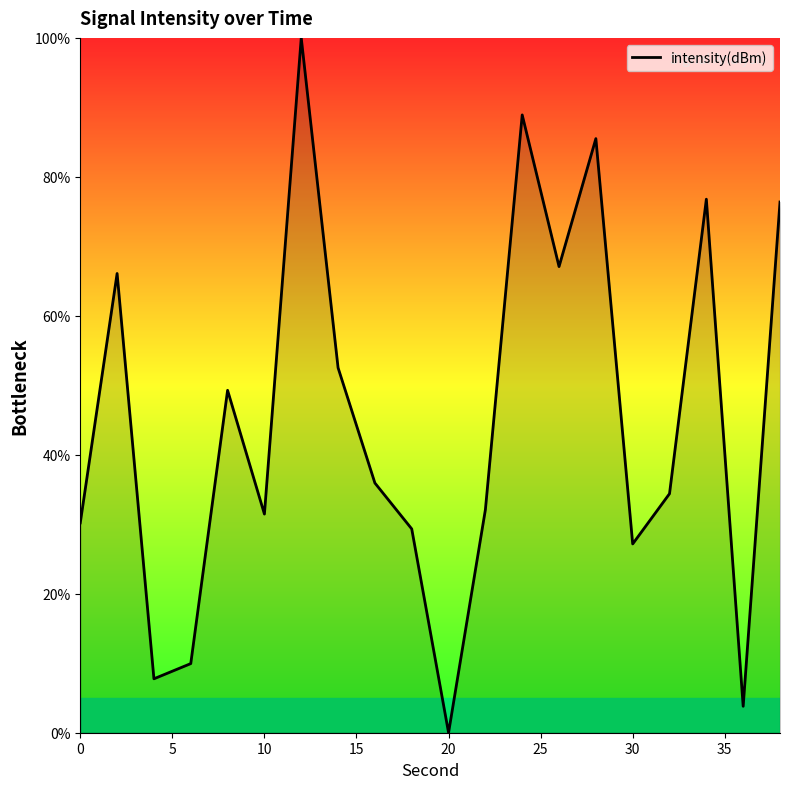

What is the greatest value displayed?

100.0